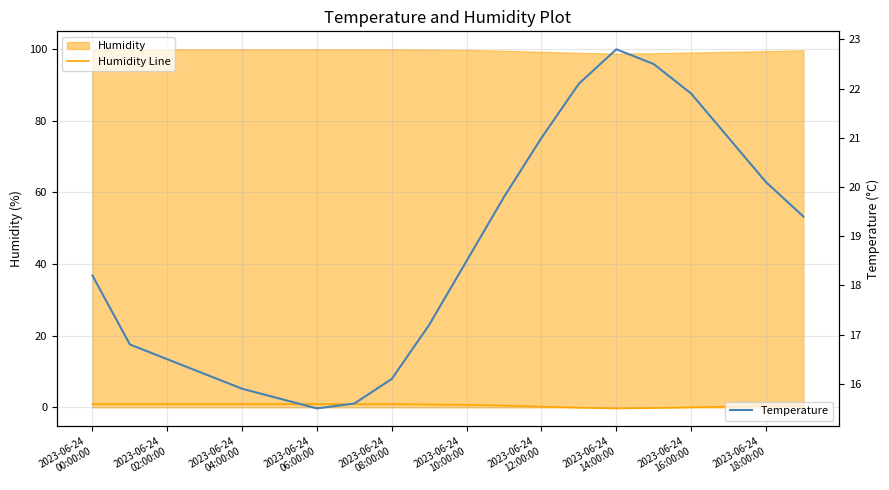

The Humidity Line series shows -0.2 at 13. True or false?

False